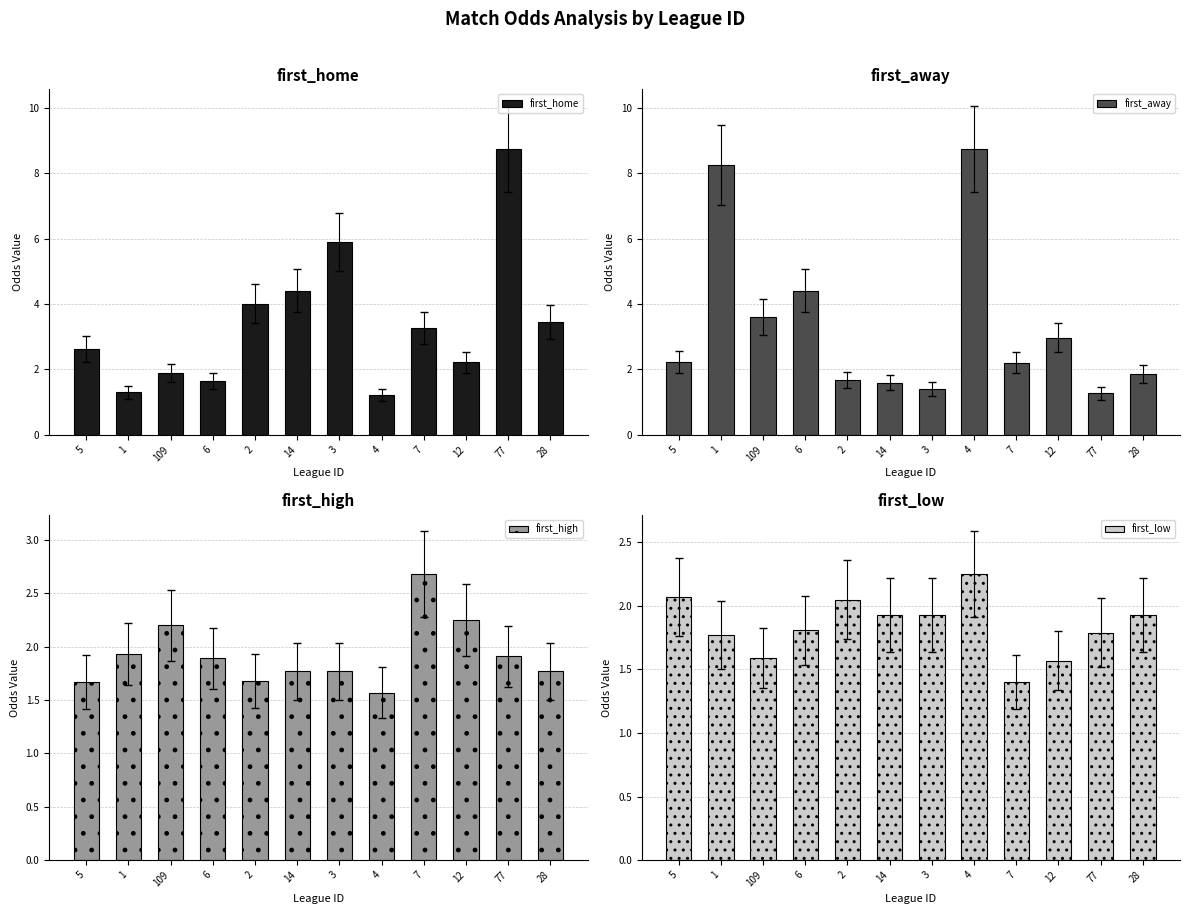

What is the value of the first_away bar at the 10th from the left?

3.0